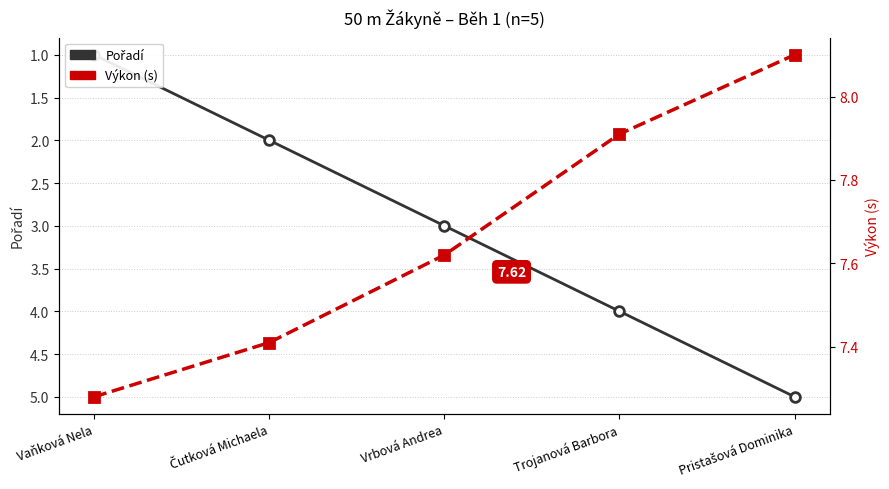

Which series changed the most between Vrbová Andrea and Trojanová Barbora?

Pořadí